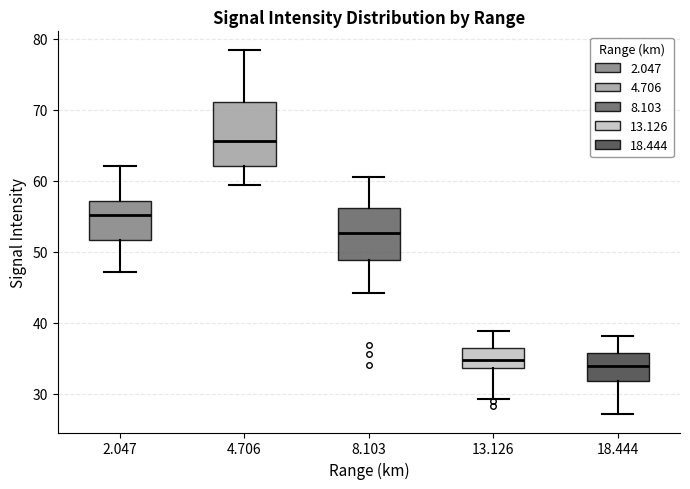

Which box is the tallest, from its lower edge to its upper edge?

4.706